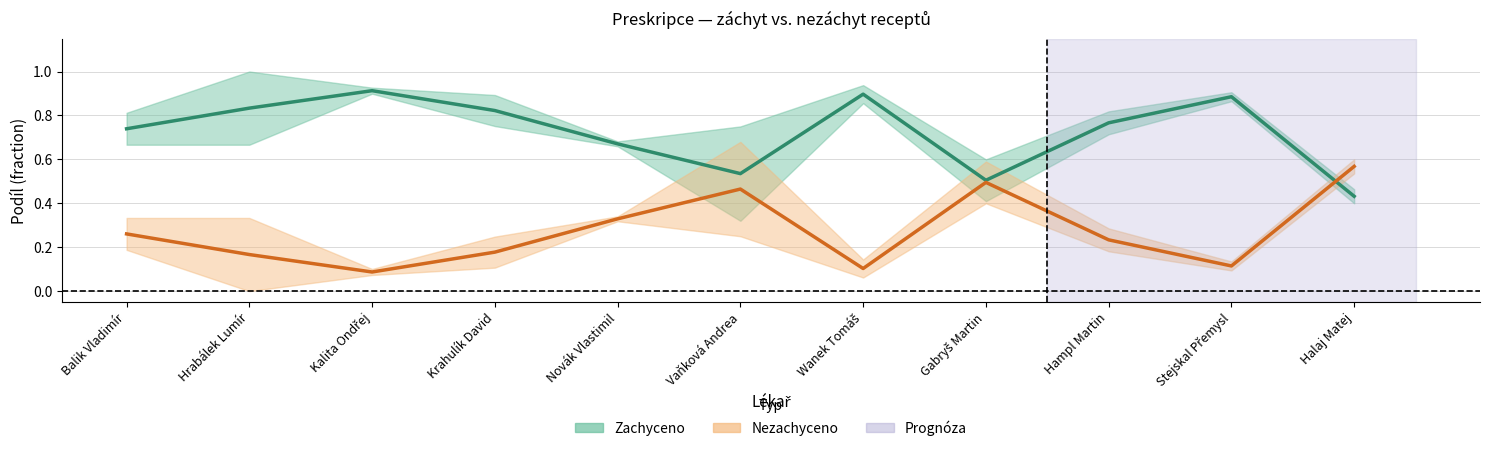

At which label is Nezachyceno – střed closest to 0?

Kalita Ondřej